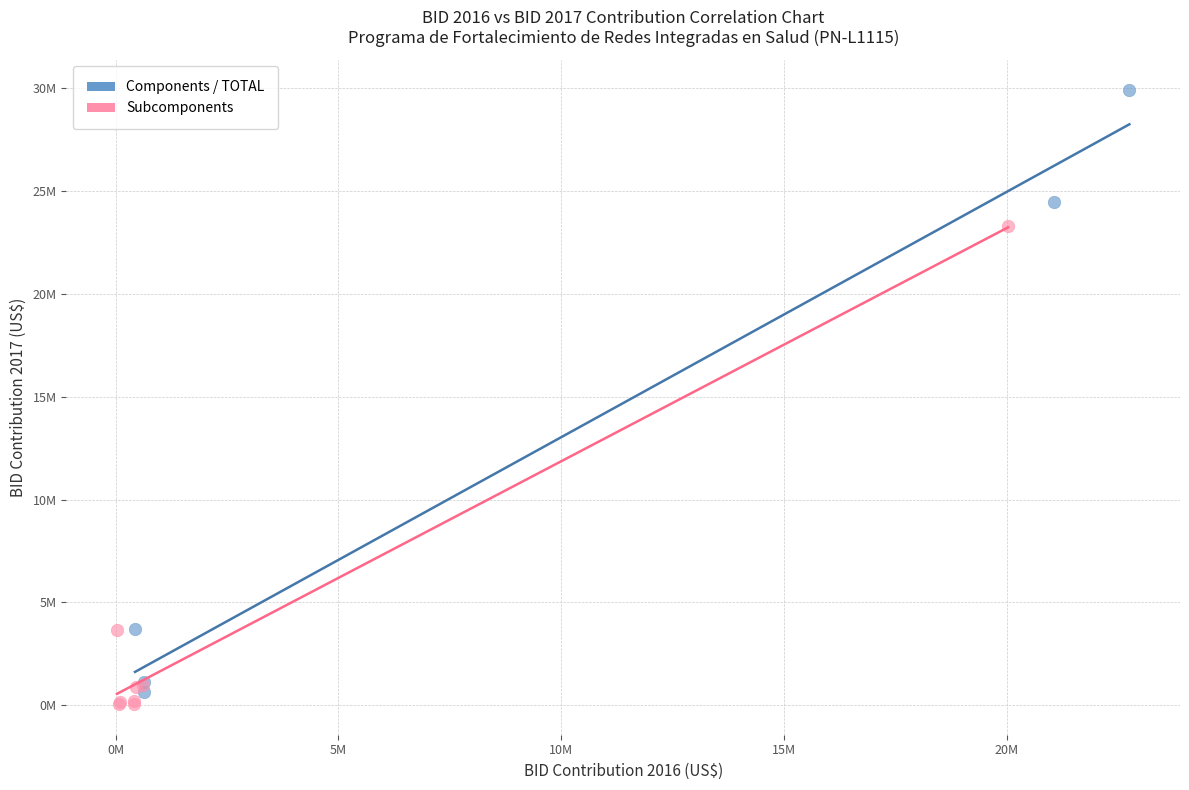

What are all the series names shown in the legend?

Components / TOTAL, Subcomponents